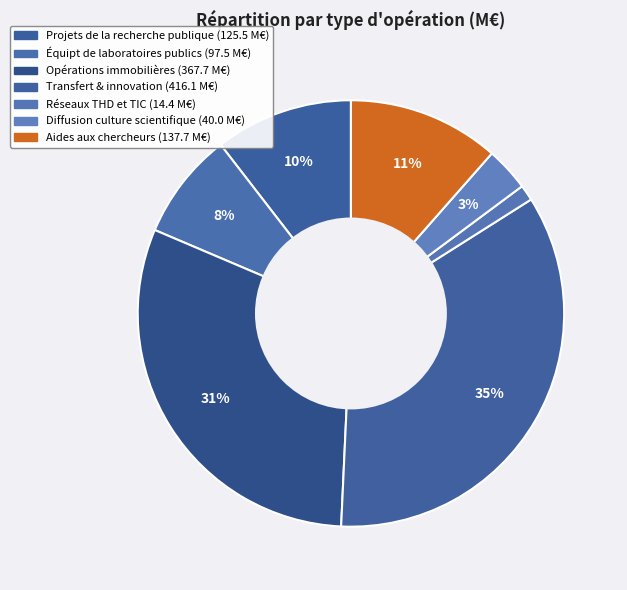

How many slices are in this pie chart?

7